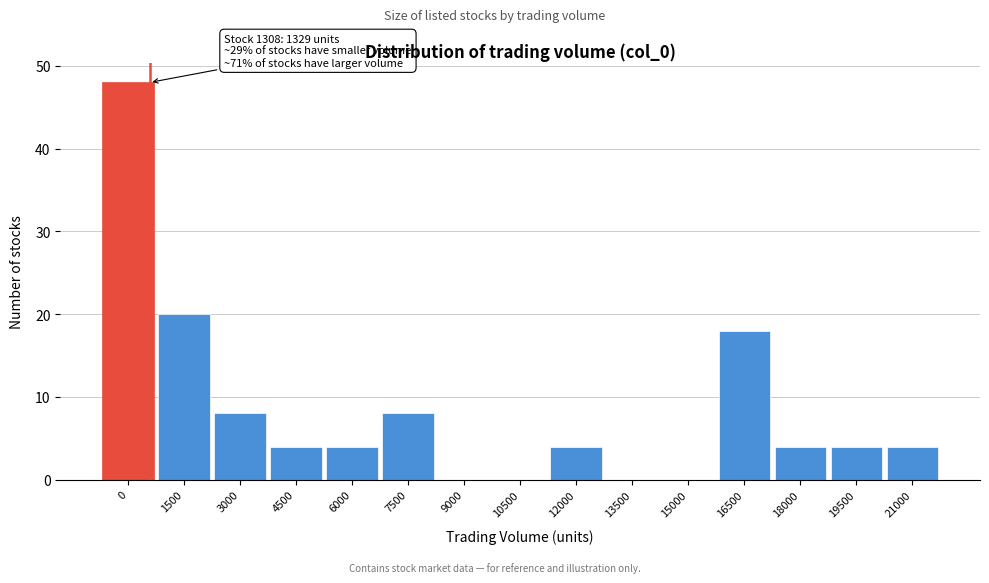

Reading right to left, list all the values displayed in this chart.

21000=4	19500=4	18000=4	16500=18	15000=0	13500=0	12000=4	10500=0	9000=0	7500=8	6000=4	4500=4	3000=8	1500=20	0=48